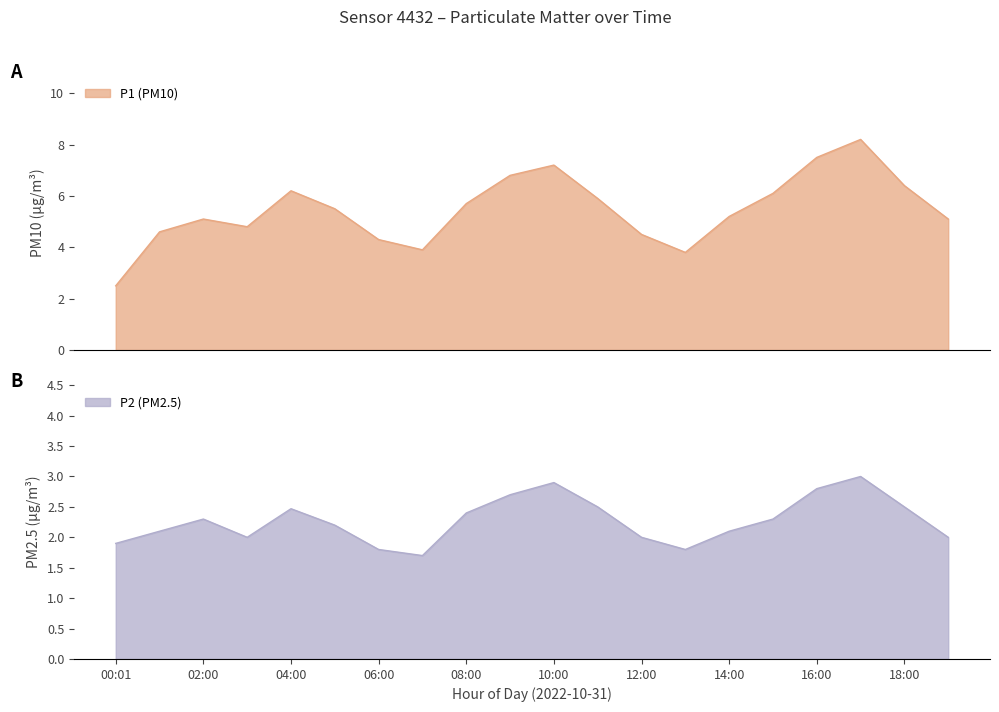

What is the minimum value for P1 (PM10)?

2.5